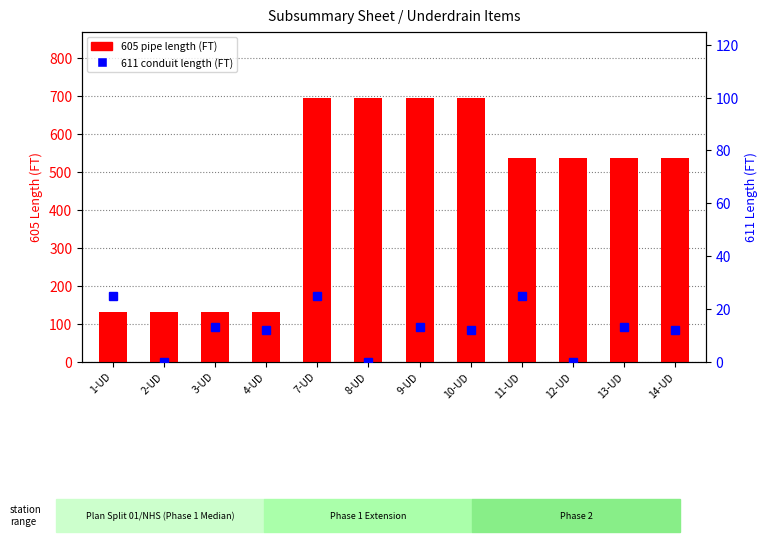

What position from the left is 10-UD?

8